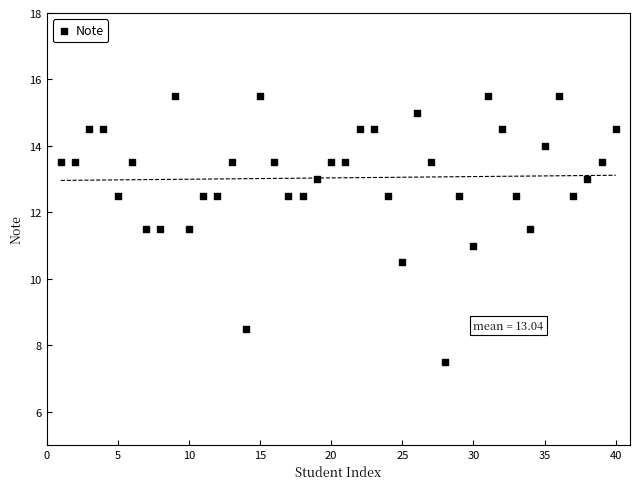

What is the range of X values (max minus min)?

39.0